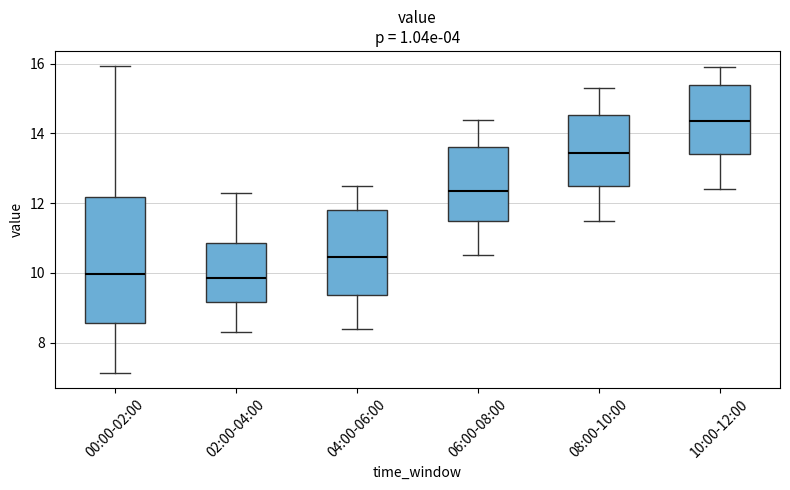

Reading left to right, transcribe this box plot: for each box, give where its median line is, the range the box spans, and where its two whiskers end, as read against the y-axis. The values are not printed on the chart, so give them approximately, as read against the axis.

00:00-02:00: median 10.0, box 8.6 to 12.2, whiskers 7.2 to 16.0
02:00-04:00: median 9.8, box 9.2 to 10.8, whiskers 8.4 to 12.4
04:00-06:00: median 10.4, box 9.4 to 11.8, whiskers 8.4 to 12.6
06:00-08:00: median 12.4, box 11.6 to 13.6, whiskers 10.6 to 14.4
08:00-10:00: median 13.4, box 12.6 to 14.6, whiskers 11.6 to 15.4
10:00-12:00: median 14.4, box 13.4 to 15.4, whiskers 12.4 to 16.0